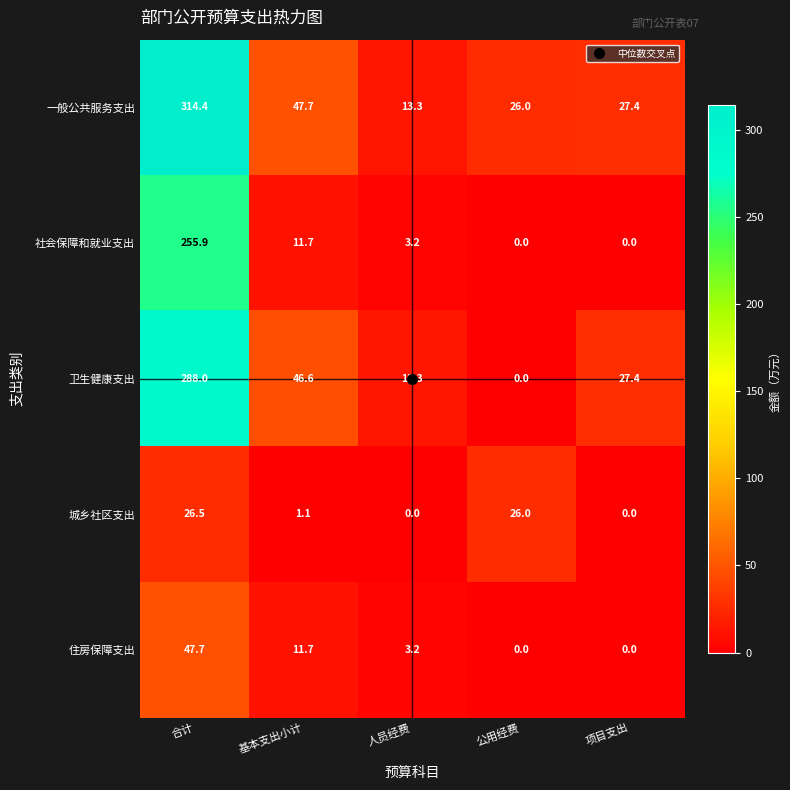

Is it true that 卫生健康支出 equals 61.5 at 基本支出小计?

False